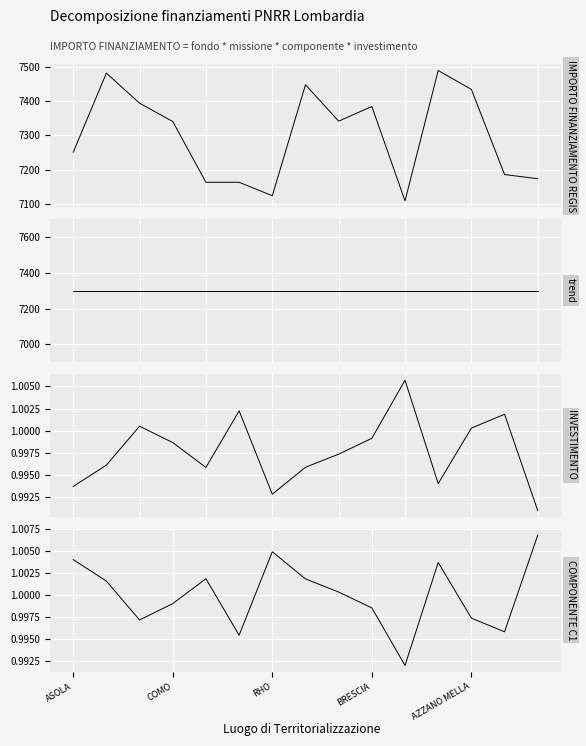

What are all the series names shown in the legend?

IMPORTO FINANZIAMENTO REGIS, trend, INVESTIMENTO, COMPONENTE C1